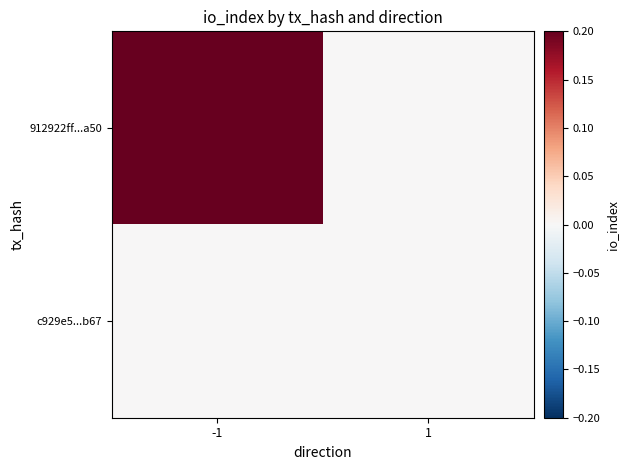

Between -1 and 1, which series saw the biggest shift?

912922ff...a50